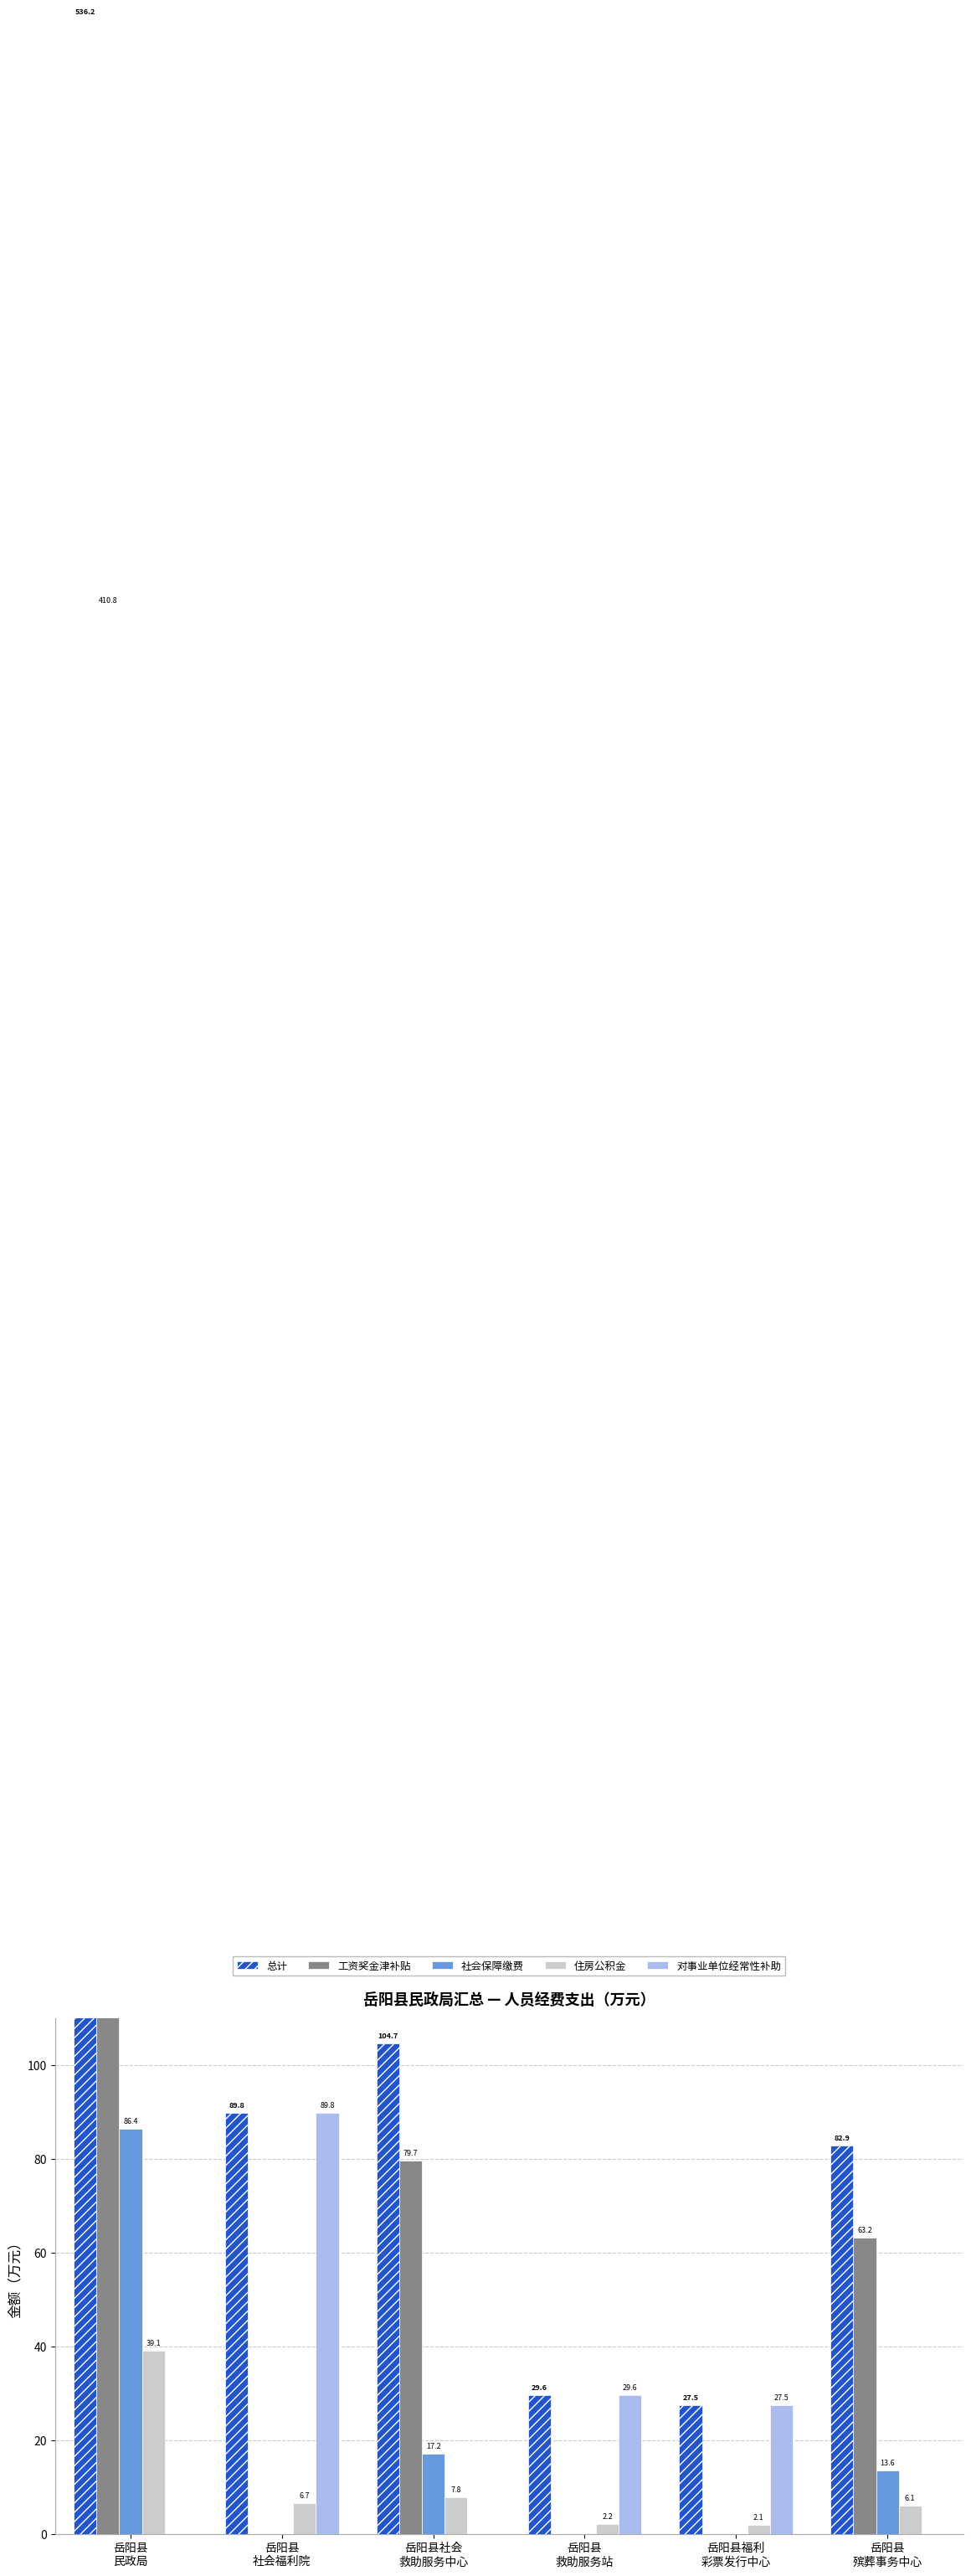

Which category has the highest value across all series?

岳阳县
民政局